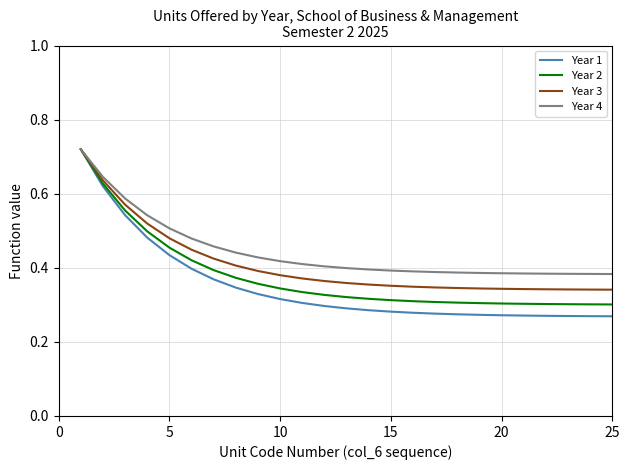

Which series changed the most between 10 and 25?

Year 1